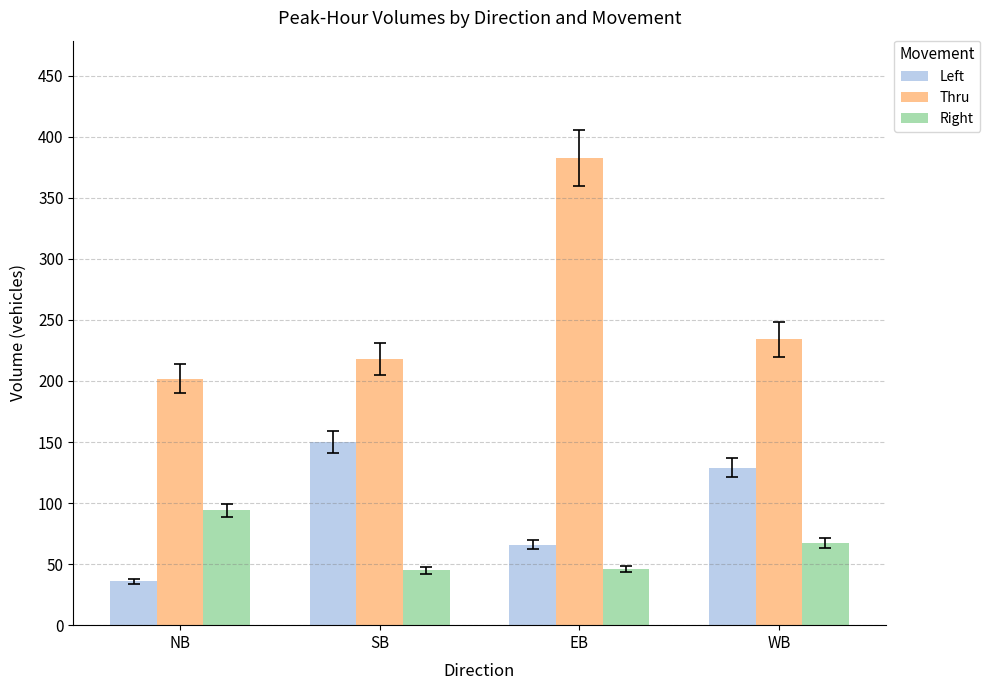

What is the value of the Right bar at the 2nd from the left?

45